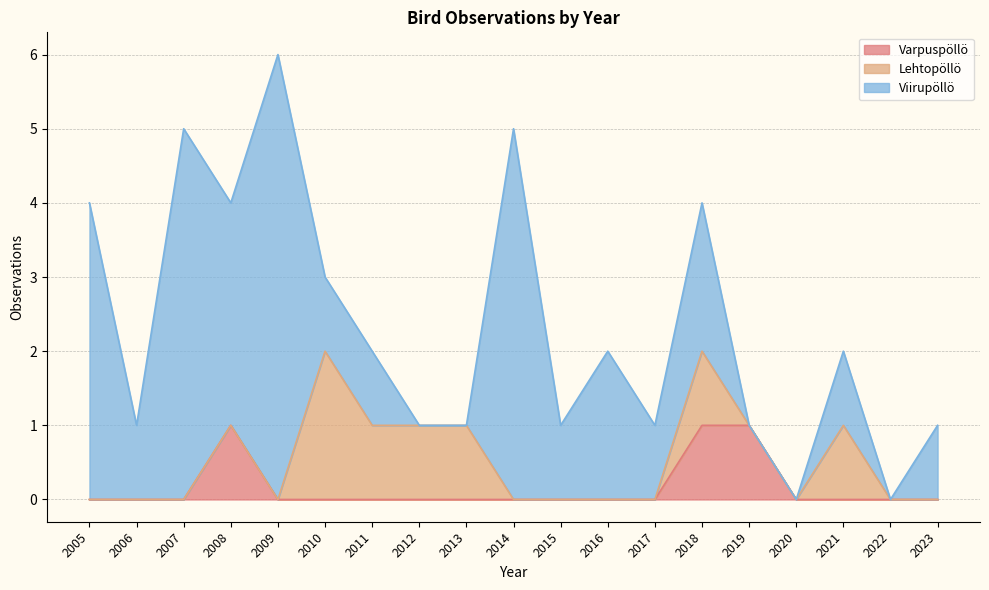

Is it true that Varpuspöllö equals 0 at 2016?

True